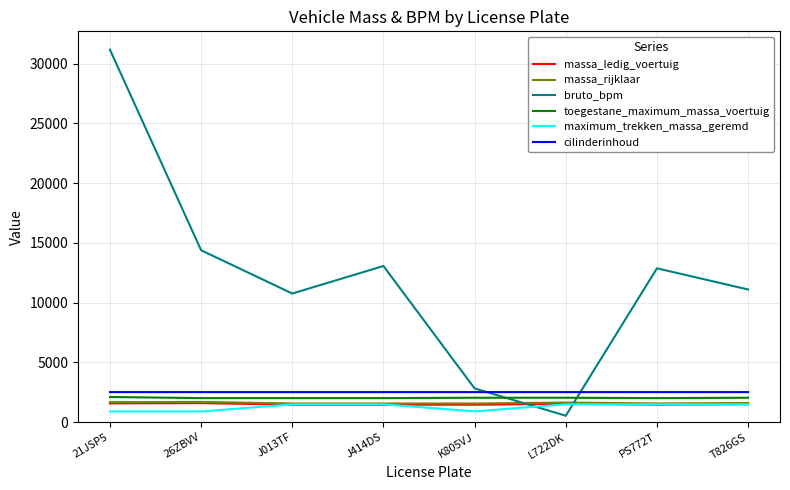

Count the number of data series in this chart.

6